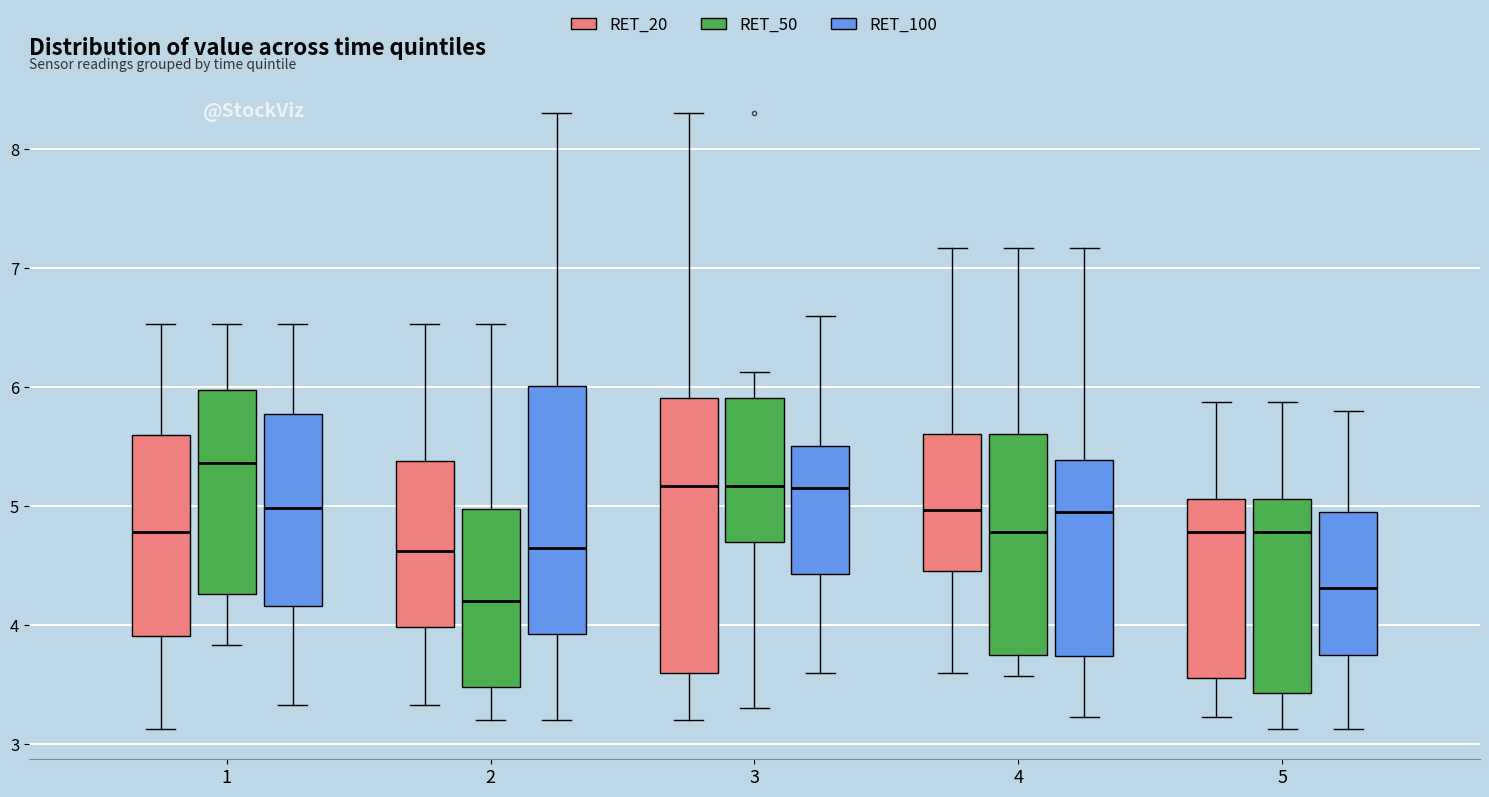

Where does the median line of the box for 2 (RET_20) sit on the y-axis? The values are not printed on the chart, so give them approximately, as read against the axis.

4.6